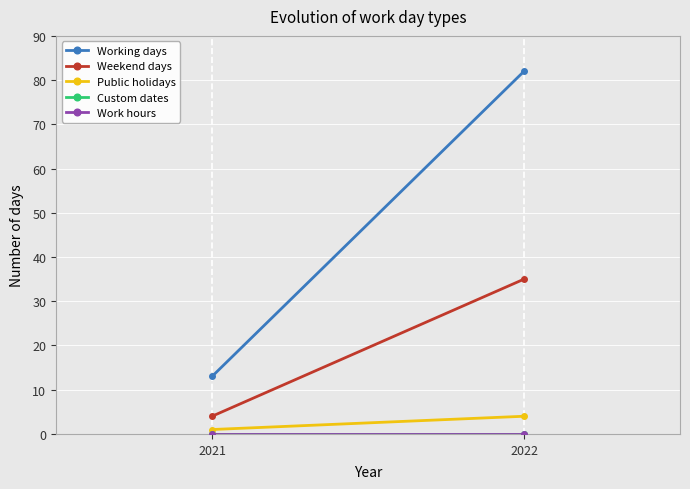

Rank the series at 2022 from highest to lowest value.

Working days, Weekend days, Public holidays, Custom dates, Work hours